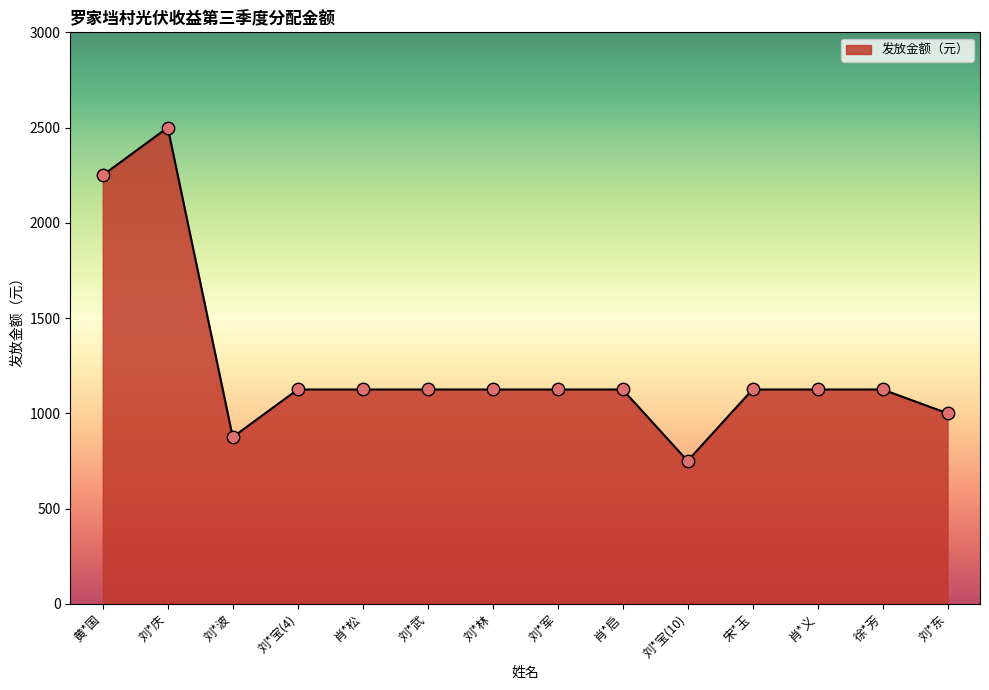

What is the ratio of the value at 刘*宝(10) to the value at 刘*林?

0.7